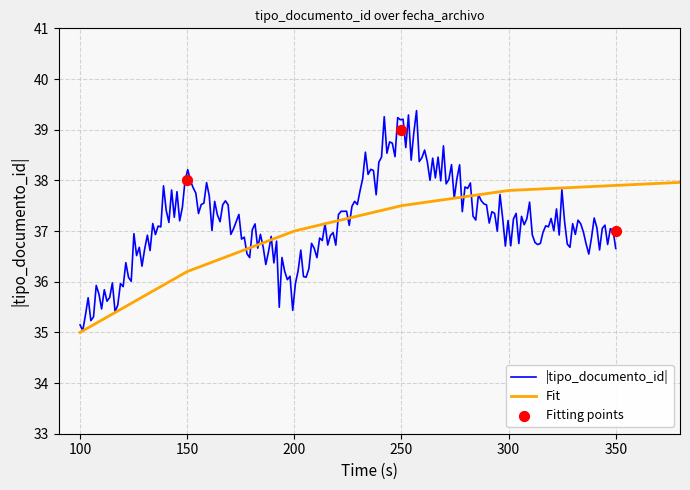

What is the ratio of the value at 2010-04-27 12:00:48 to the value at 2010-04-27 12:00:48?

1.0